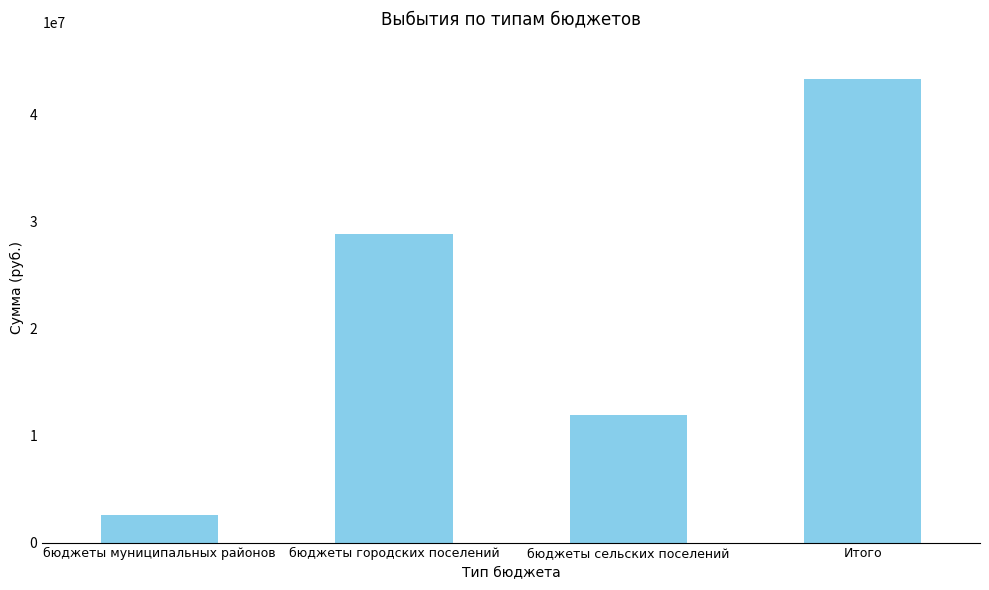

List the labels in order of value, smallest first.

бюджеты муниципальных районов, бюджеты сельских поселений, бюджеты городских поселений, Итого